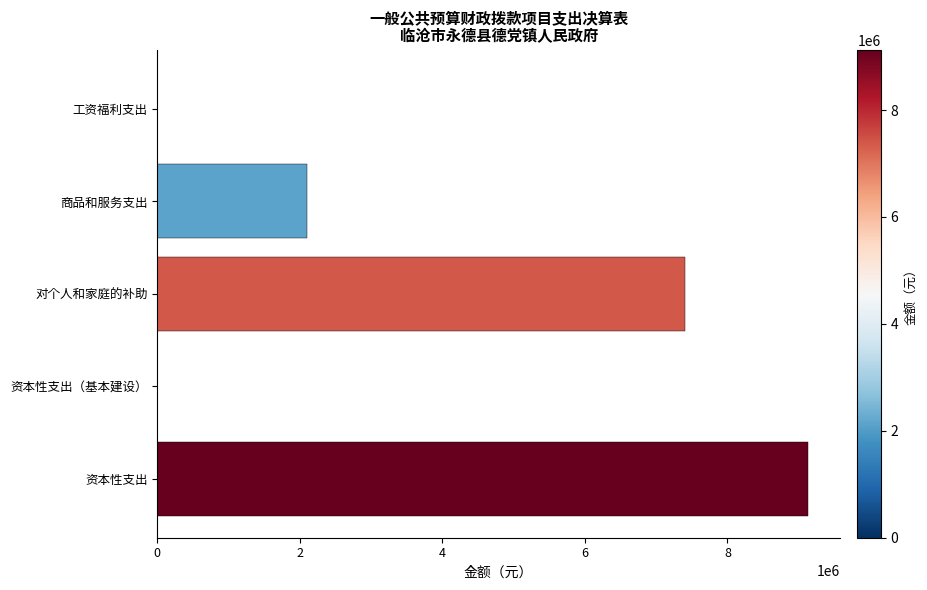

How many series are shown in this chart?

1